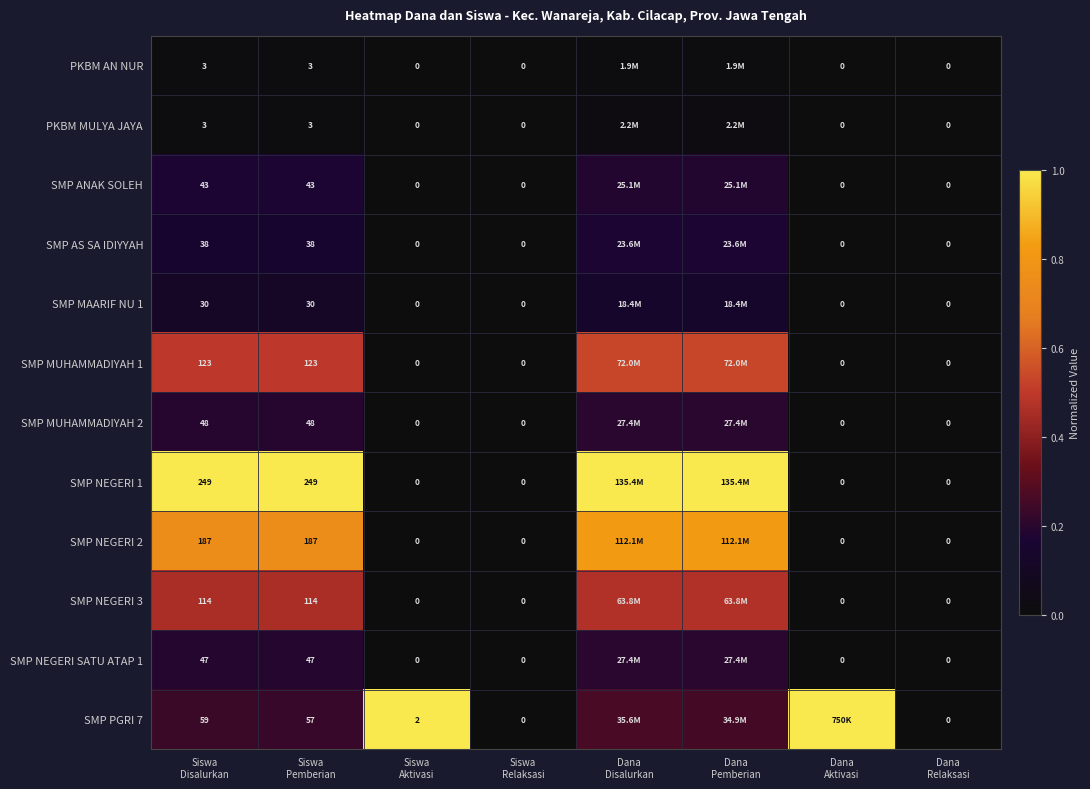

True or false: PKBM MULYA JAYA has a value of 0.0 at Dana Aktivasi.

True